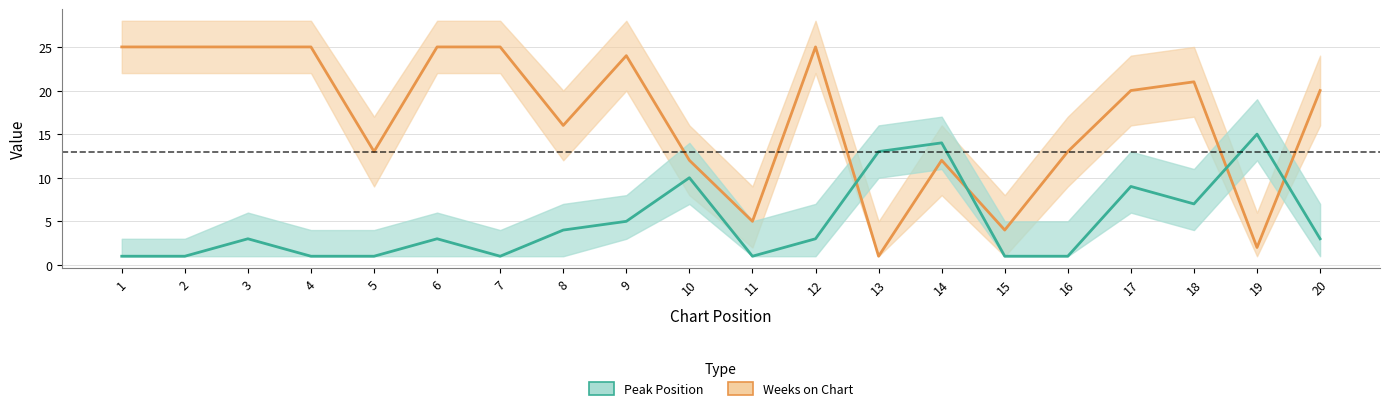

What is the difference between the Peak Position center values at 1 and 3?

2